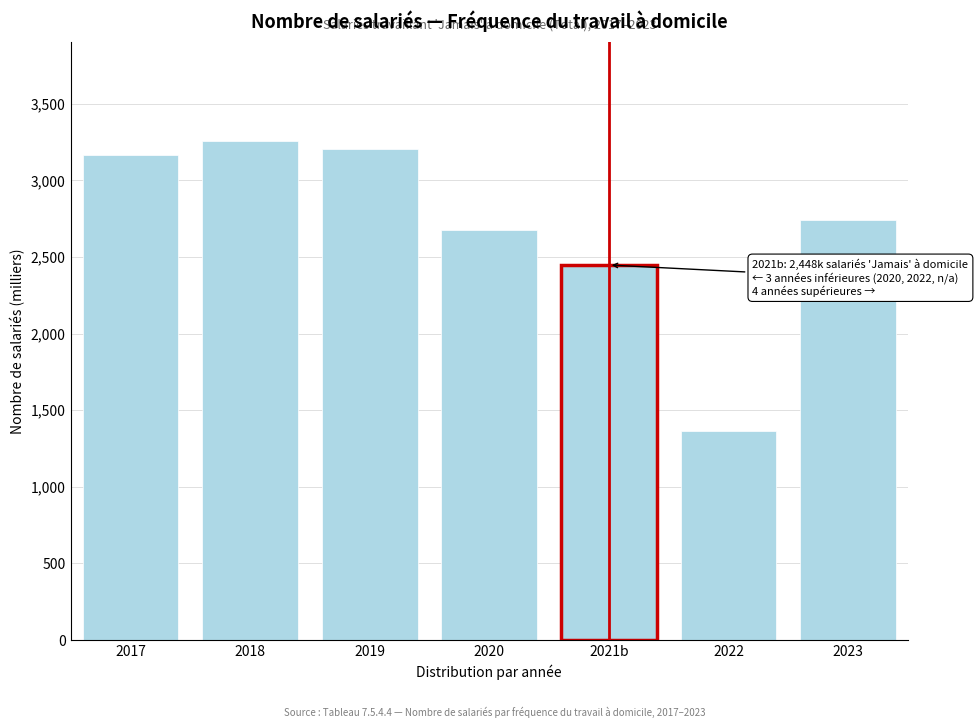

Reading left to right, transcribe all the data shown in this chart.

3163.8	3255.7	3205.4	2678.5	2448.1	1363.7	2739.8